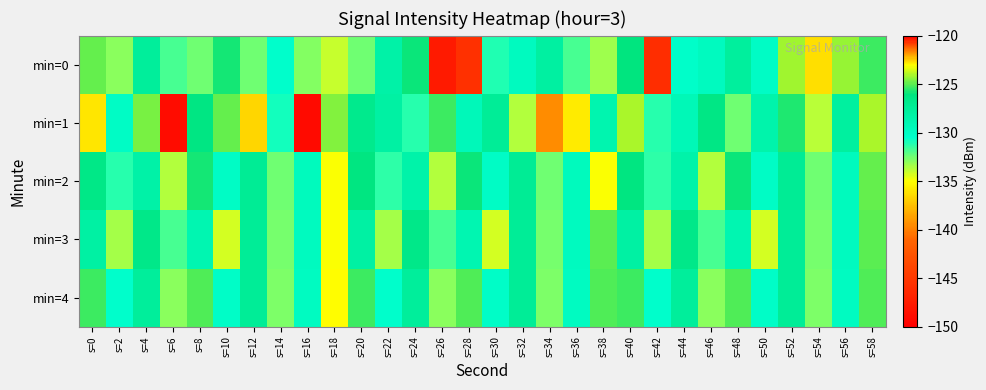

Between s=32 and s=8, which is larger?

s=32